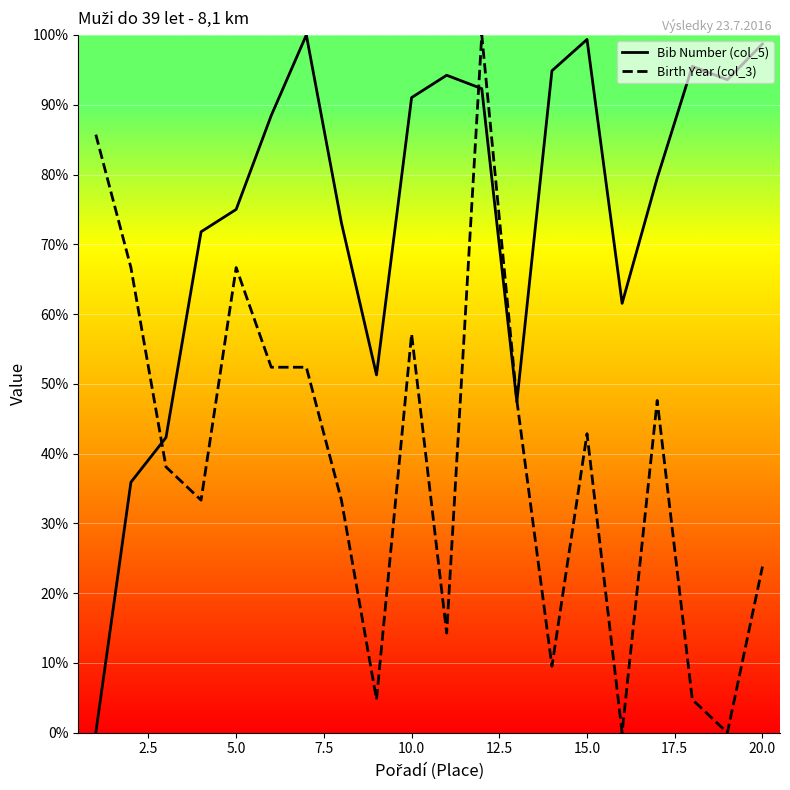

How many distinct data groups are displayed?

2